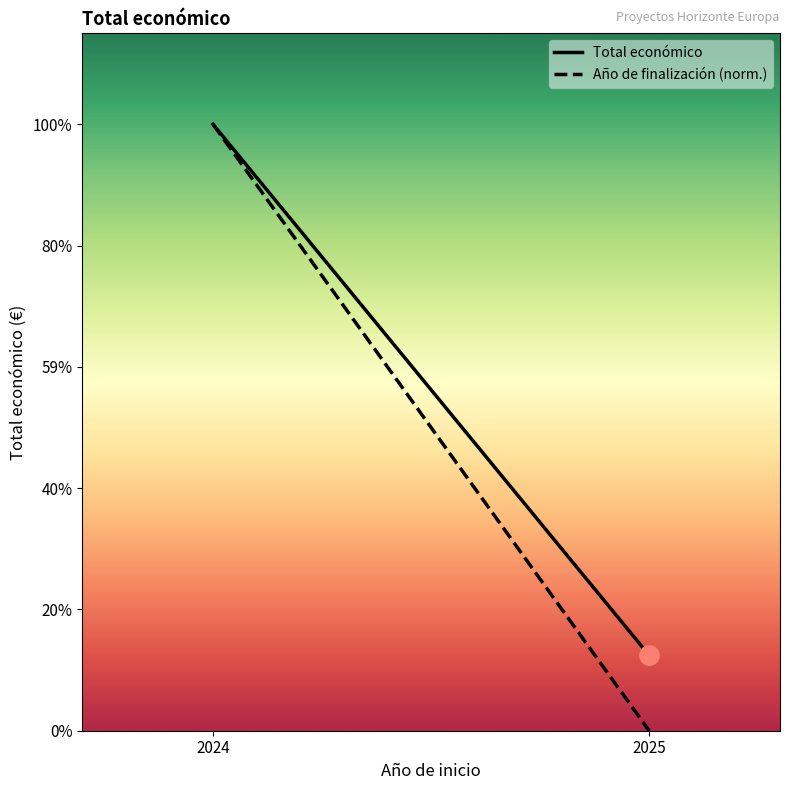

The value of Total económico at 2025 is 2710225. True or false?

False